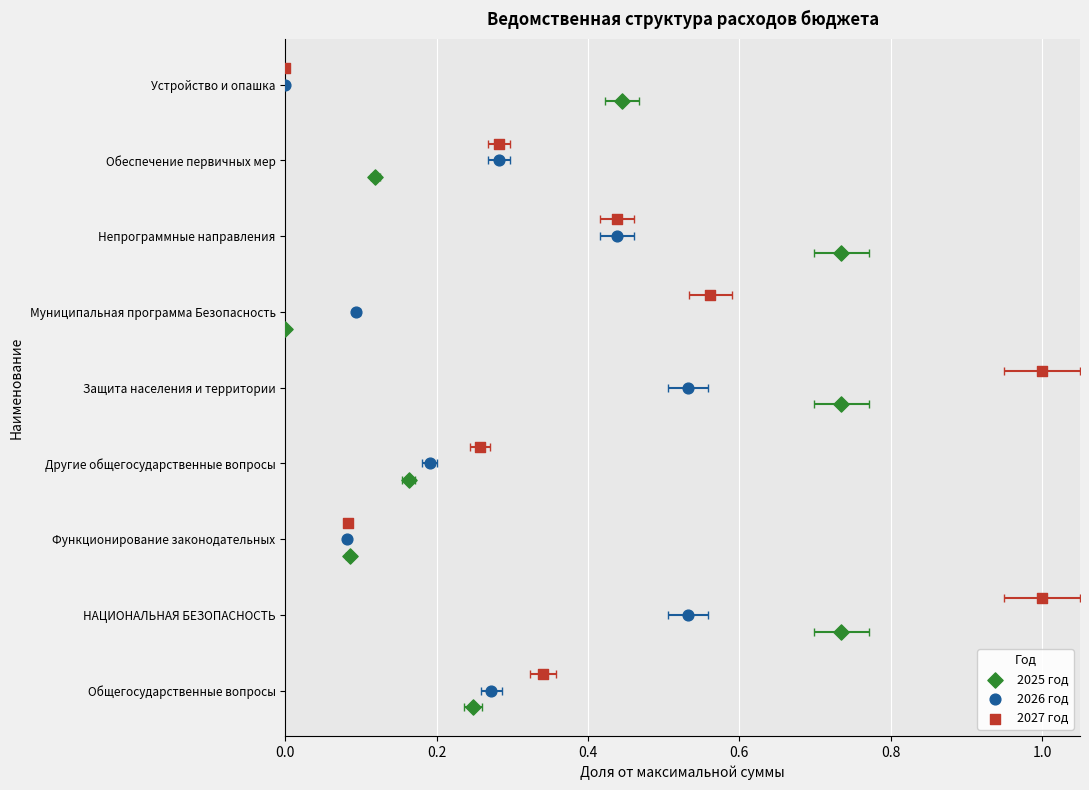

What are all the series names shown in the legend?

2025 год, 2026 год, 2027 год